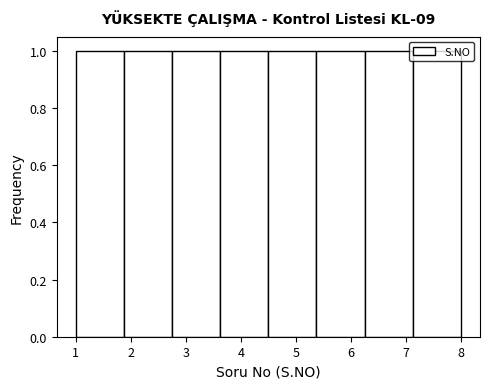

Reading left to right, list every bar in this chart as the range it spans on the x-axis followed by its height. Neither the bar edges nor the heights are printed on the chart, so give them approximately, as read against the axes.

1.0 to 1.9: 1
1.9 to 2.8: 1
2.8 to 3.6: 1
3.6 to 4.5: 1
4.5 to 5.4: 1
5.4 to 6.3: 1
6.3 to 7.1: 1
7.1 to 8.0: 1